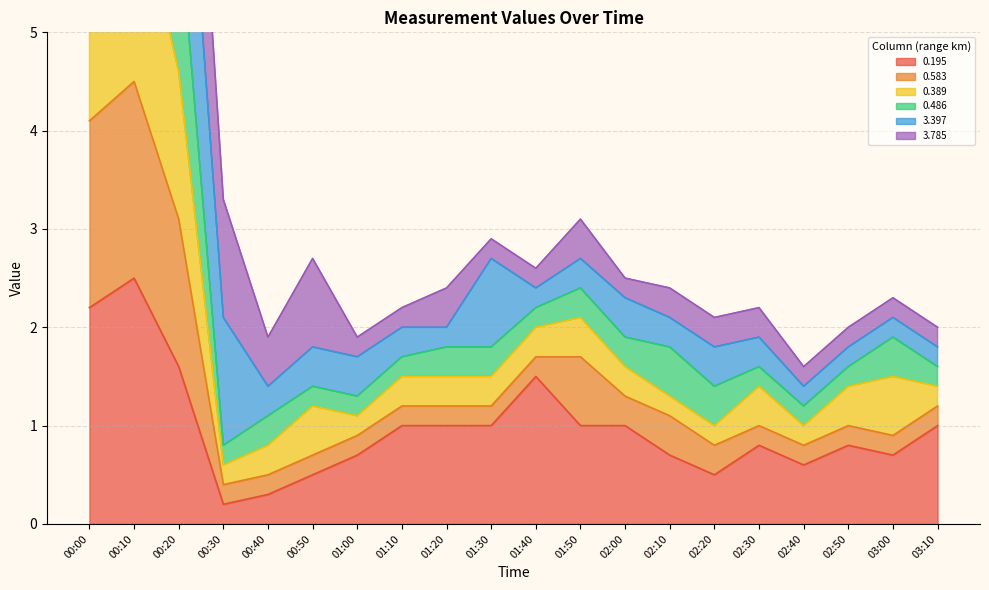

Which has a higher value, 00:00 or 00:40?

00:00